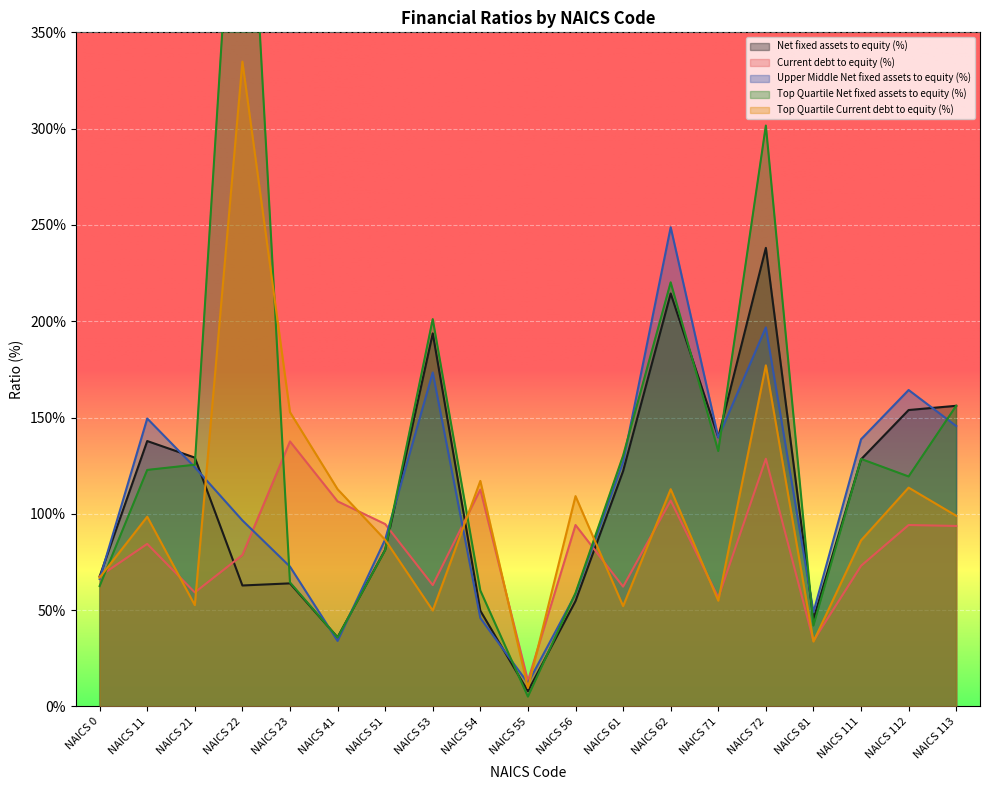

What is the smallest value displayed?

5.1